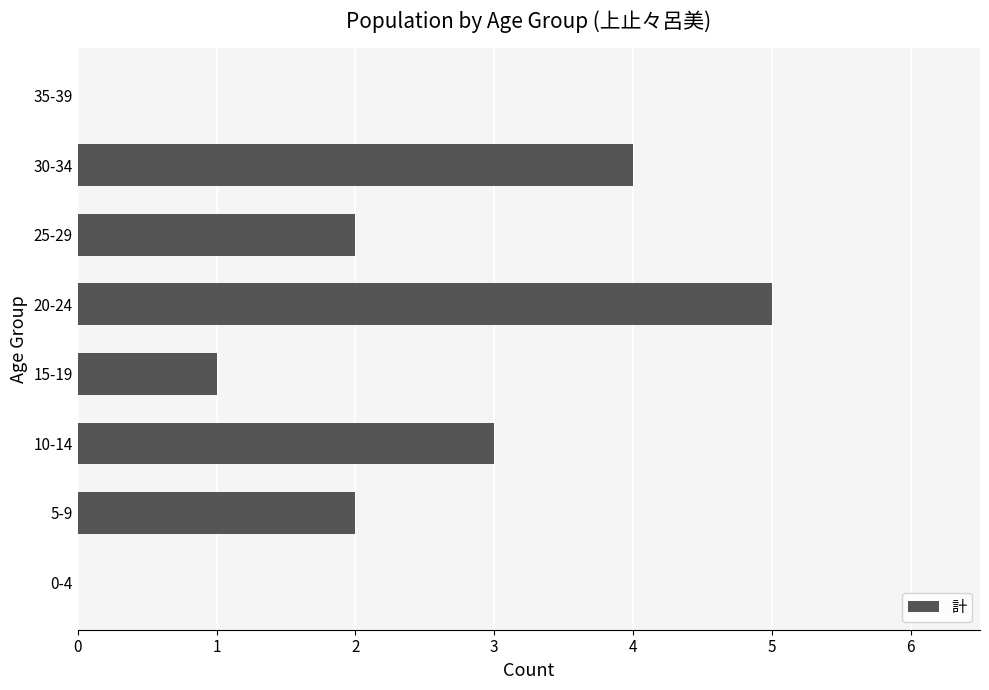

Reading top to bottom, transcribe all the data shown in this chart.

35-39=0	30-34=4	25-29=2	20-24=5	15-19=1	10-14=3	5-9=2	0-4=0